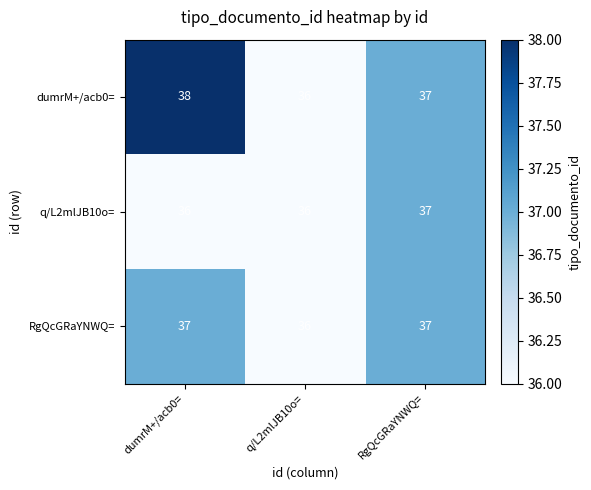

True or false: dumrM+/acb0= has a value of 59 at q/L2mlJB10o=.

False